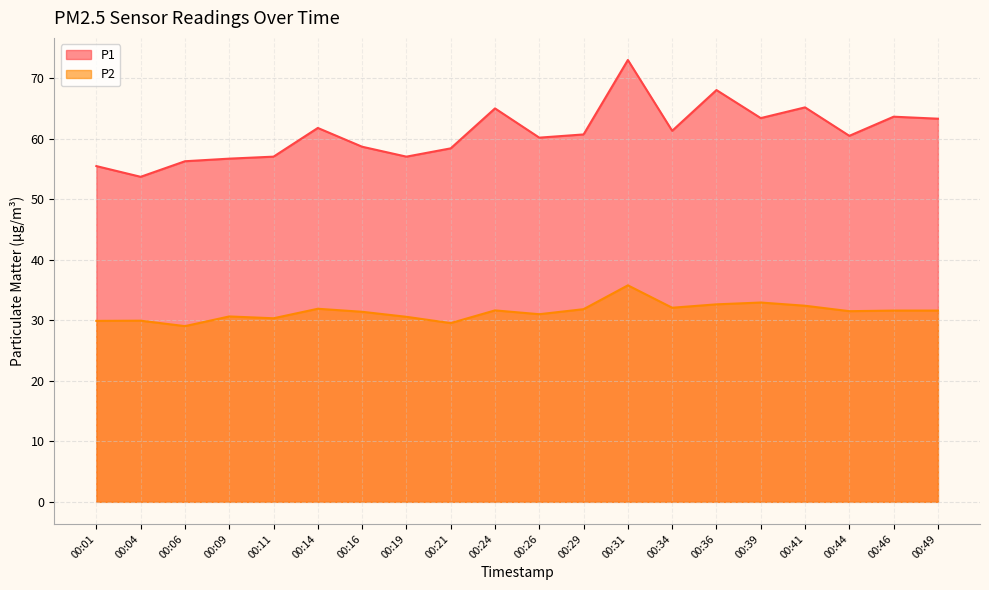

What is the difference between the maximum and minimum values in the P1 series?

19.3